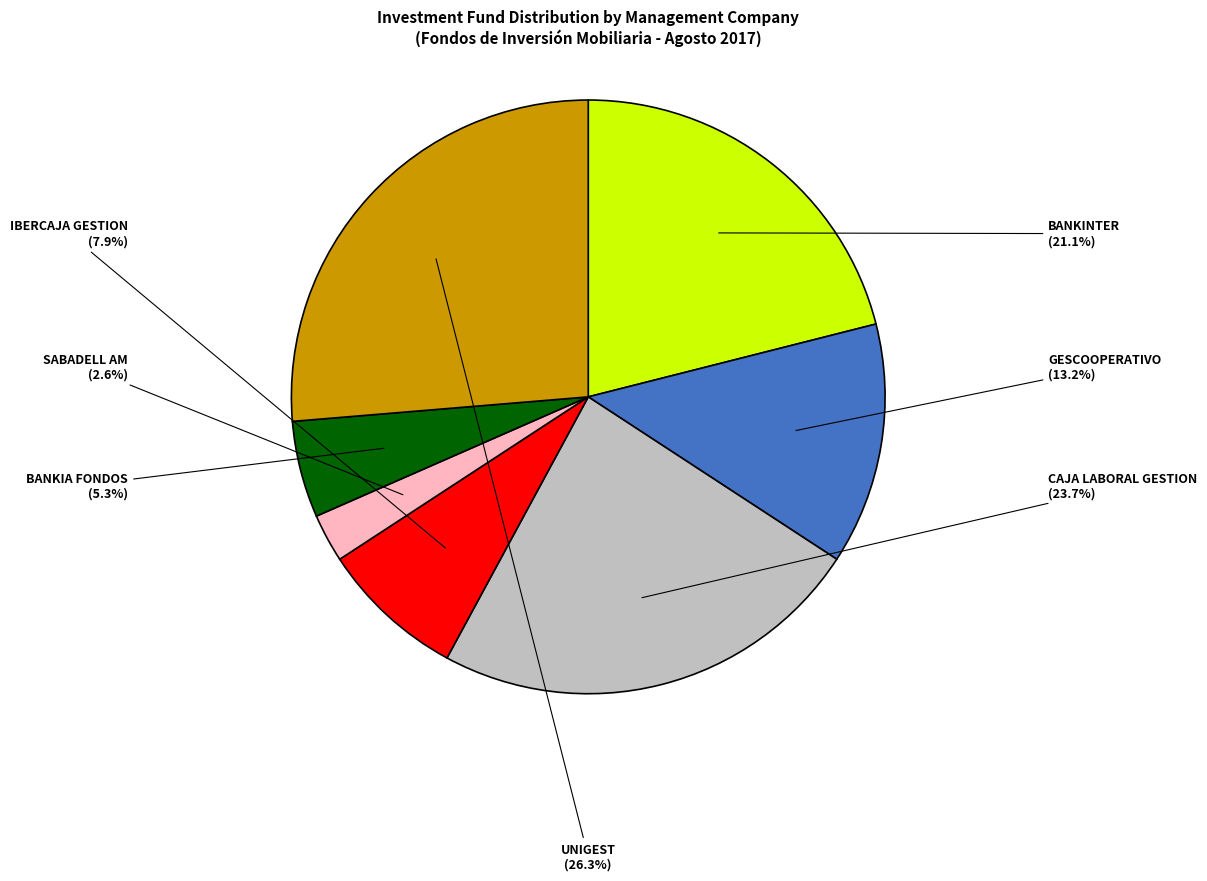

Is there any slice that represents more than half of the pie?

No